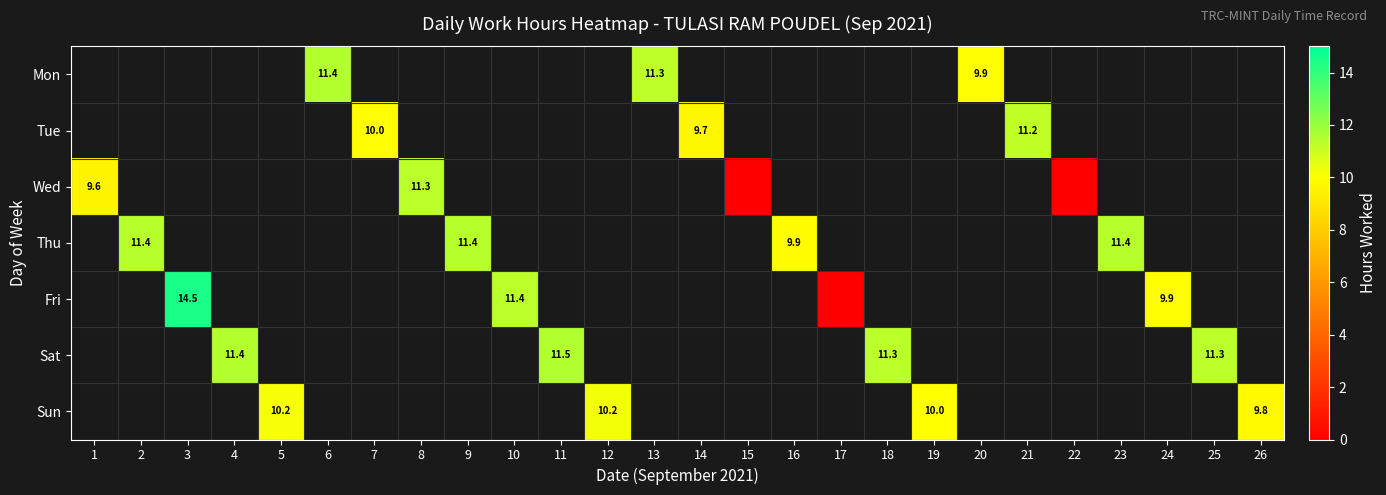

Which has a higher value, 5 or 18?

18